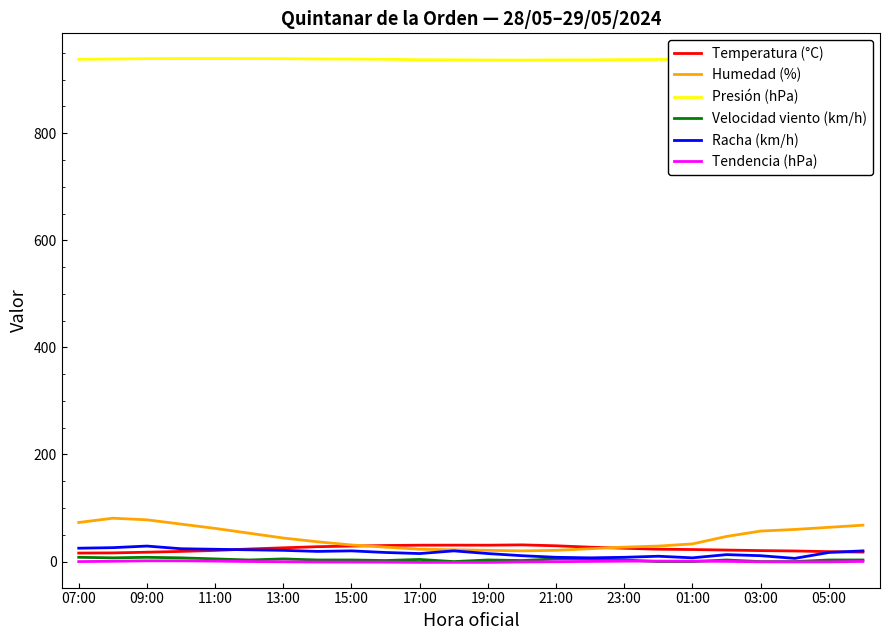

True or false: Velocidad viento (km/h) and Presión (hPa) intersect in this chart.

False